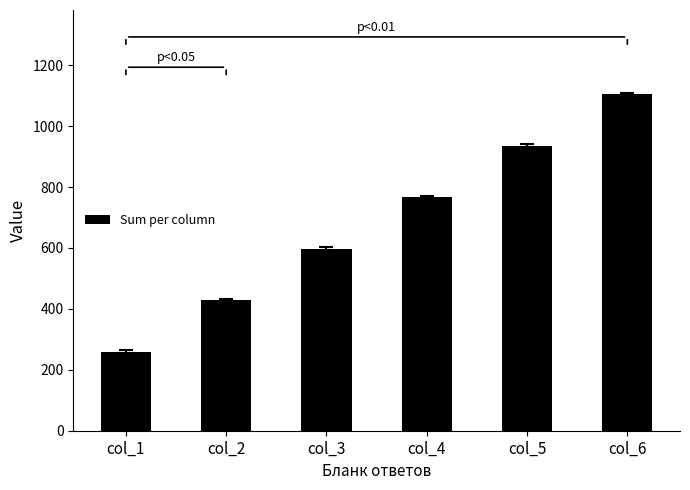

What is the approximate value at col_5, to the nearest 10?

940